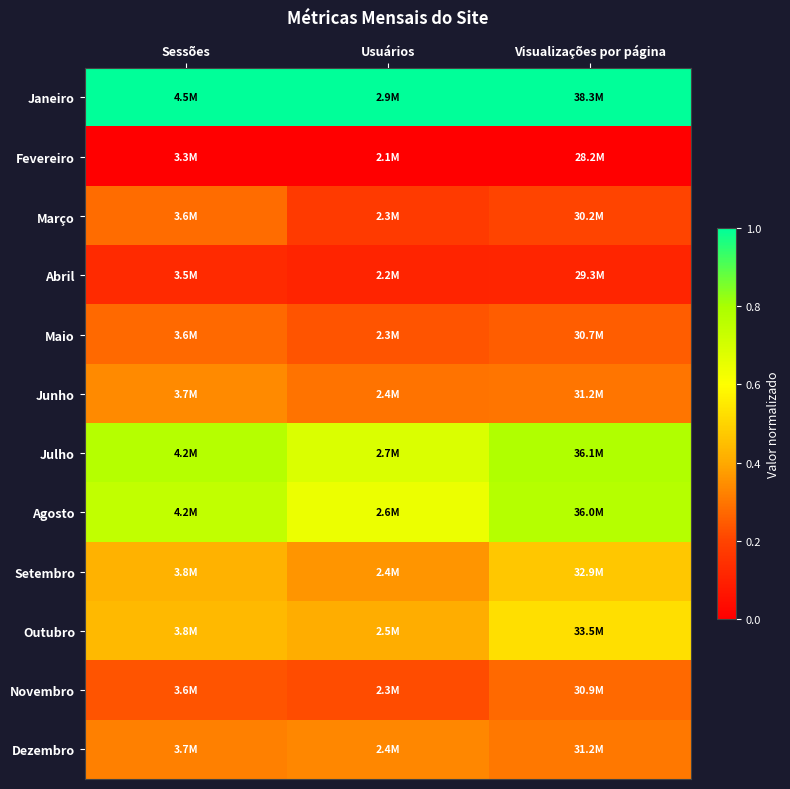

What is the greatest value displayed?

1.0